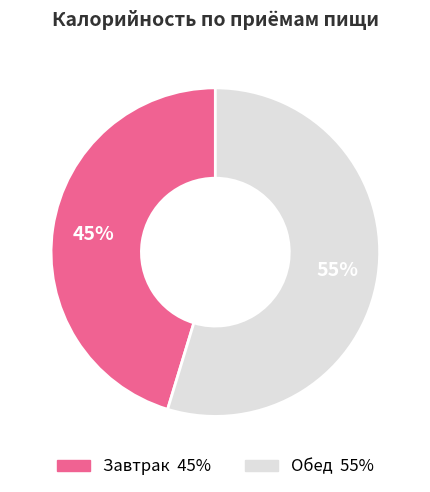

What is the largest slice in the pie chart?

Обед